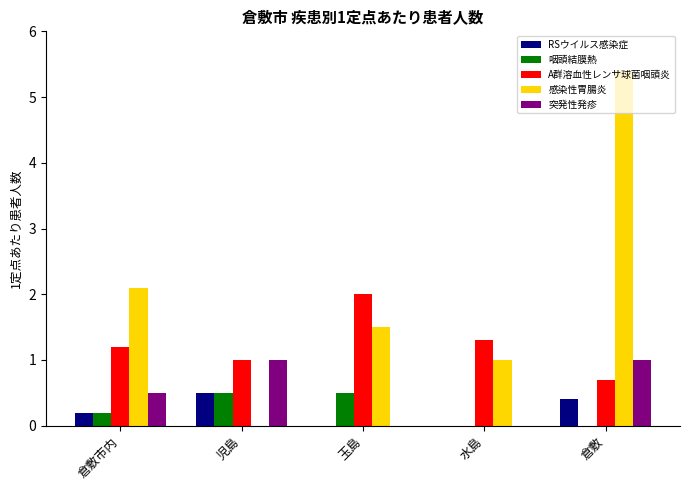

Which series changed the most between 倉敷市内 and 水島?

感染性胃腸炎